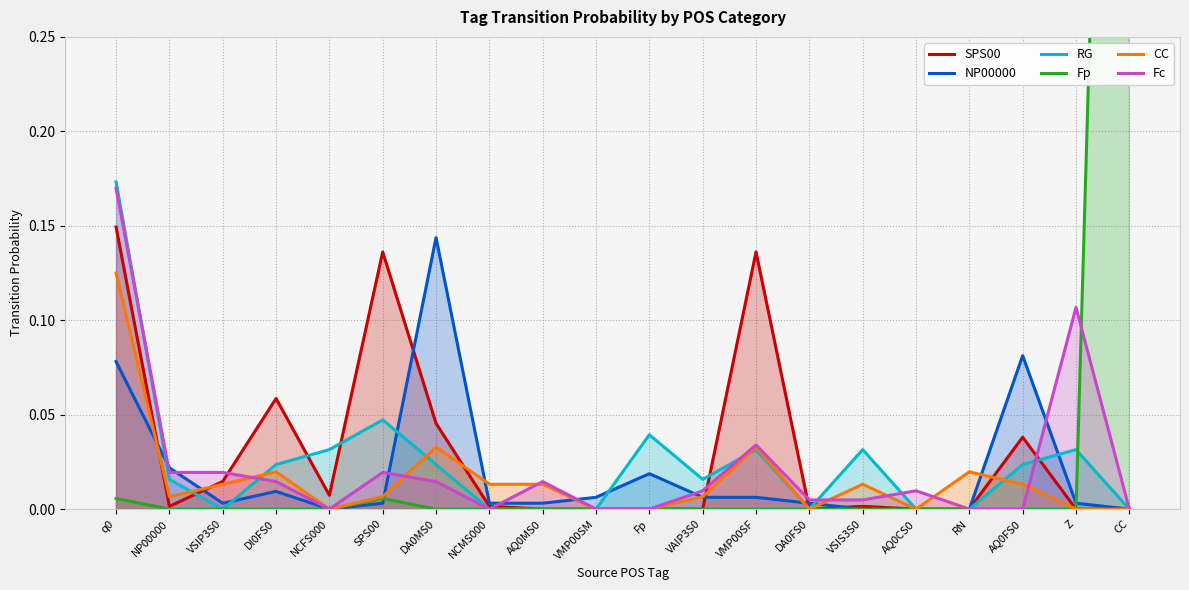

True or false: CC and RG cross at least once.

True